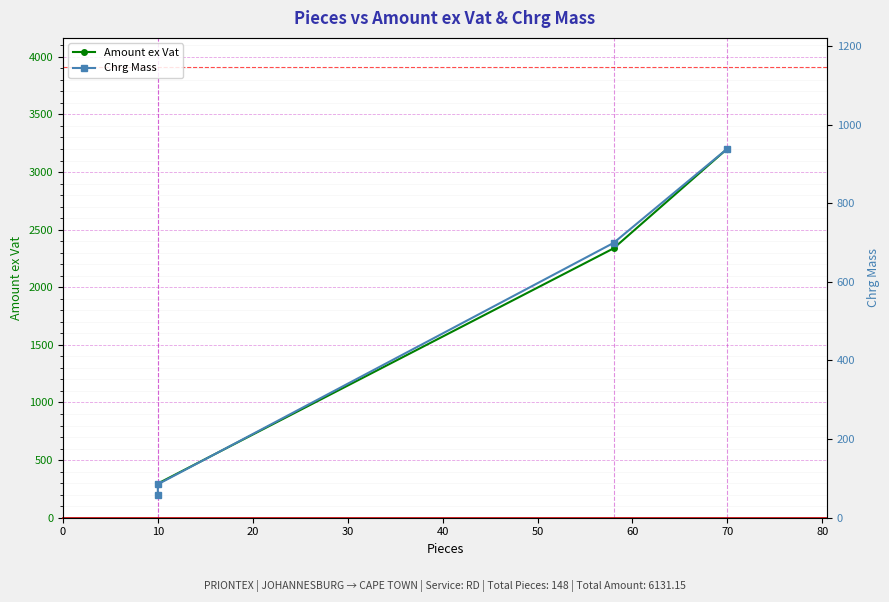

What is the maximum value for Amount ex Vat?

3203.2